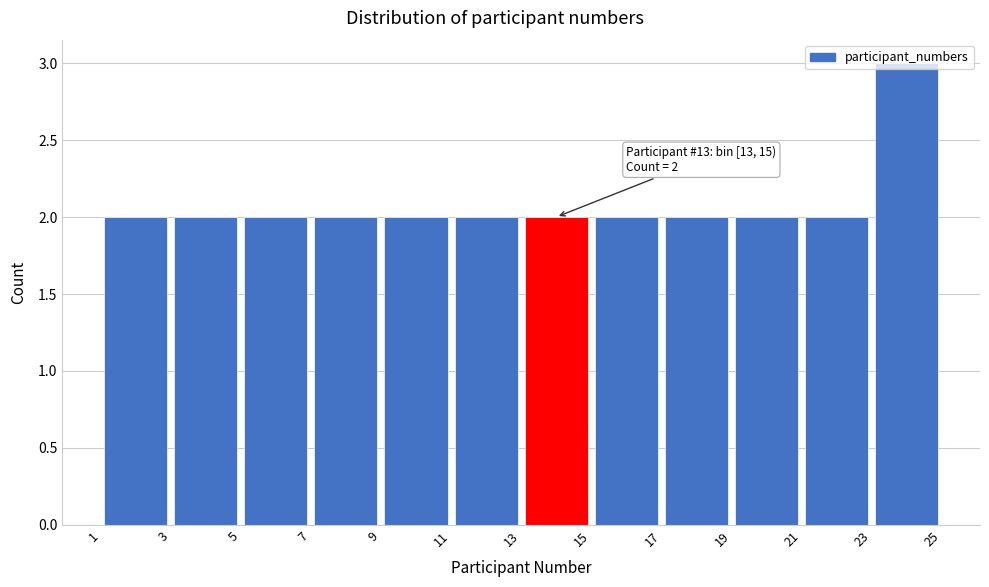

Over which range of the x-axis is the bar tallest?

23 to 25